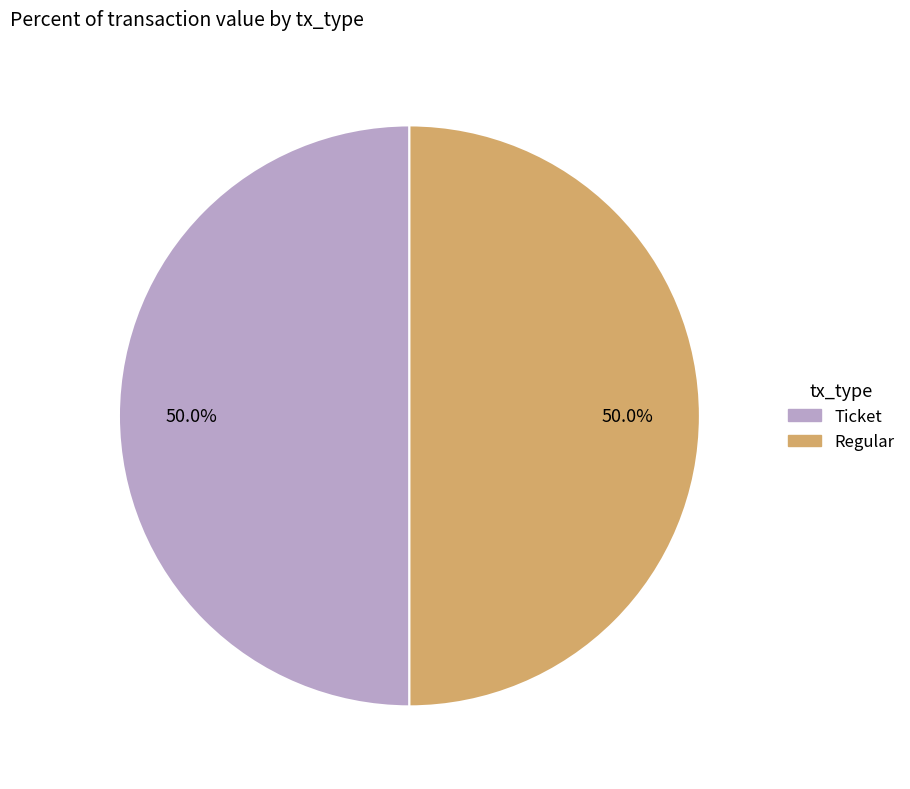

How many segments does this pie chart have?

2